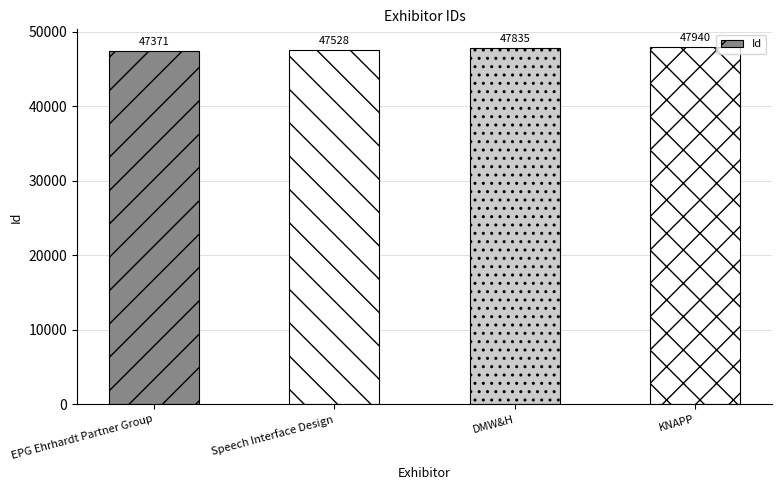

Rank the categories by value from highest to lowest.

KNAPP, DMW&H, Speech Interface Design, EPG Ehrhardt Partner Group